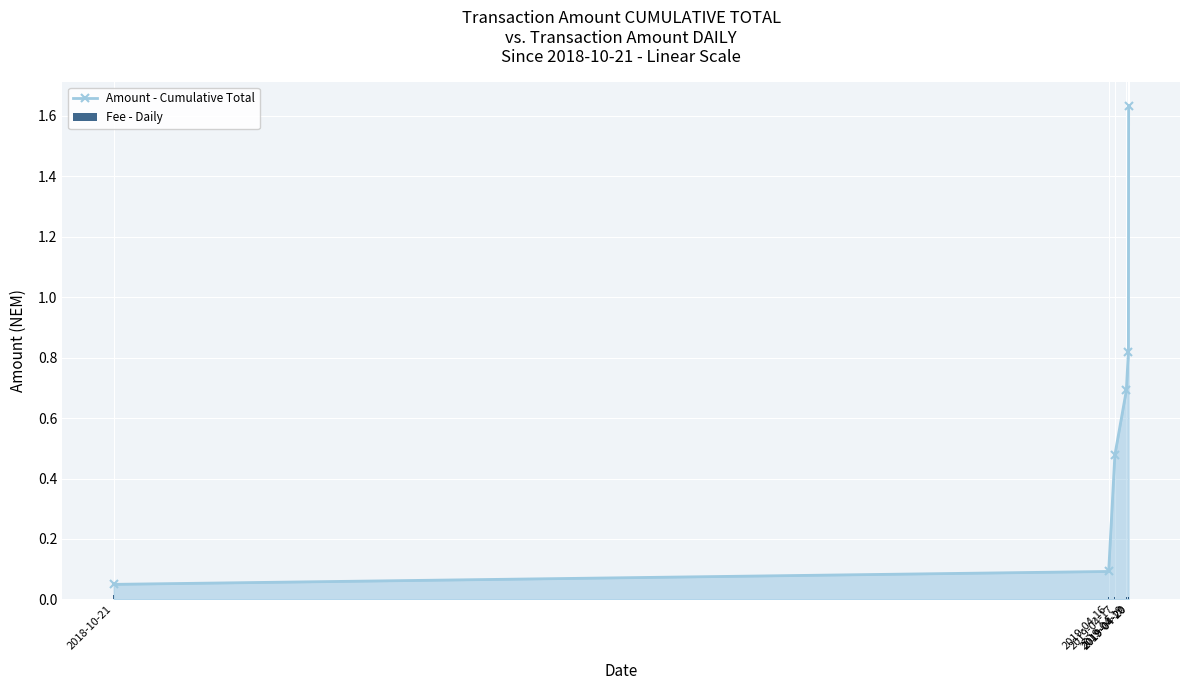

What is the greatest value displayed?

1.6